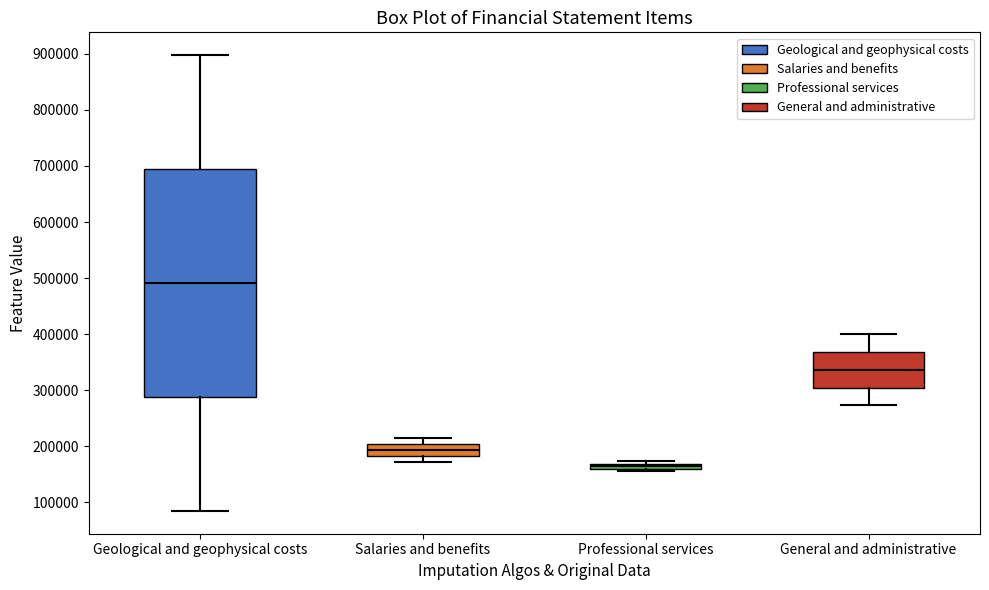

Which box's median line is the lowest?

Professional services